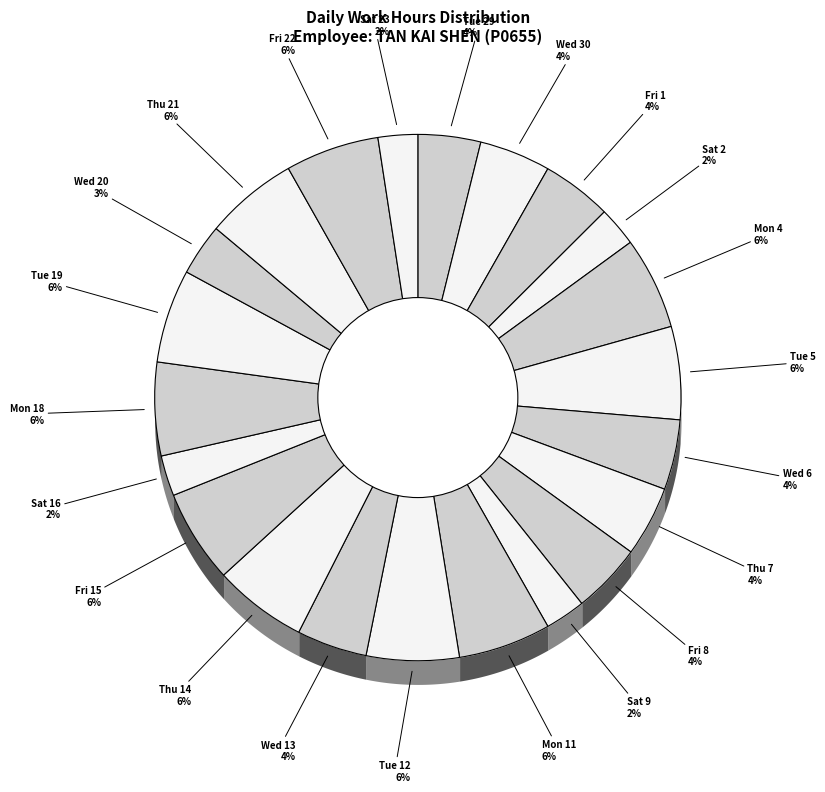

Does any single category account for the majority?

No